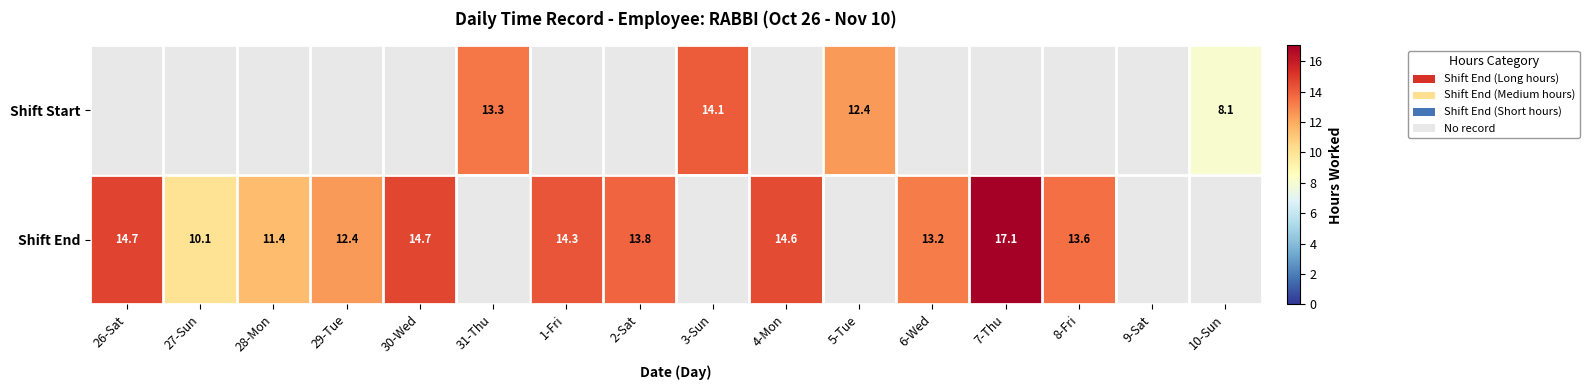

Is the value of Shift End at 1-Fri greater than the value of Shift Start at 10-Sun?

Yes